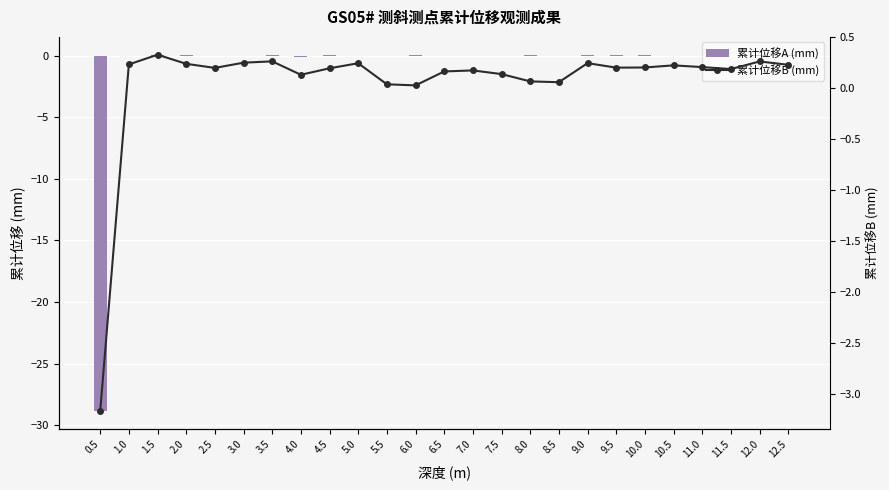

What is the average value of the 累计位移B (mm) series?

0.1